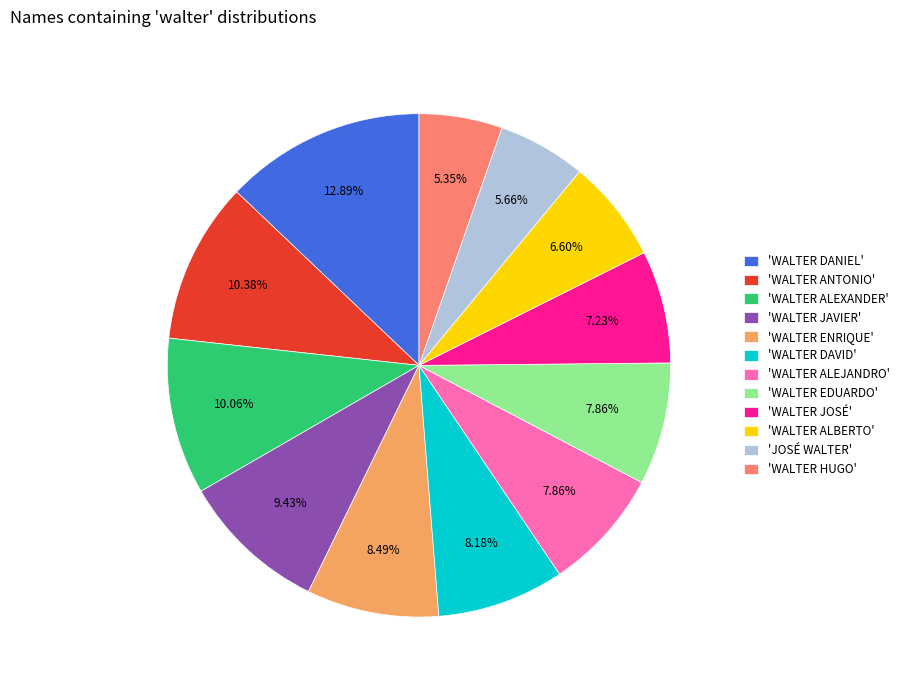

Which category has the biggest portion of the pie?

'WALTER DANIEL'